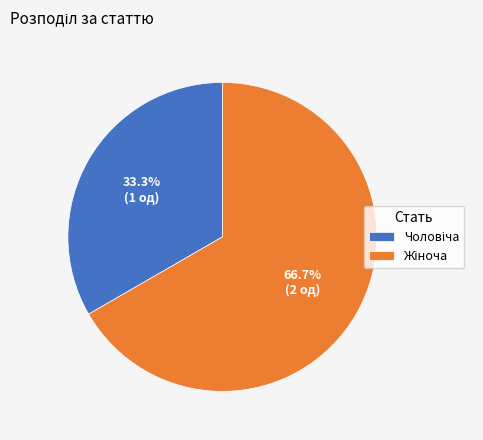

True or false: Жіноча accounts for 52% of the total.

False